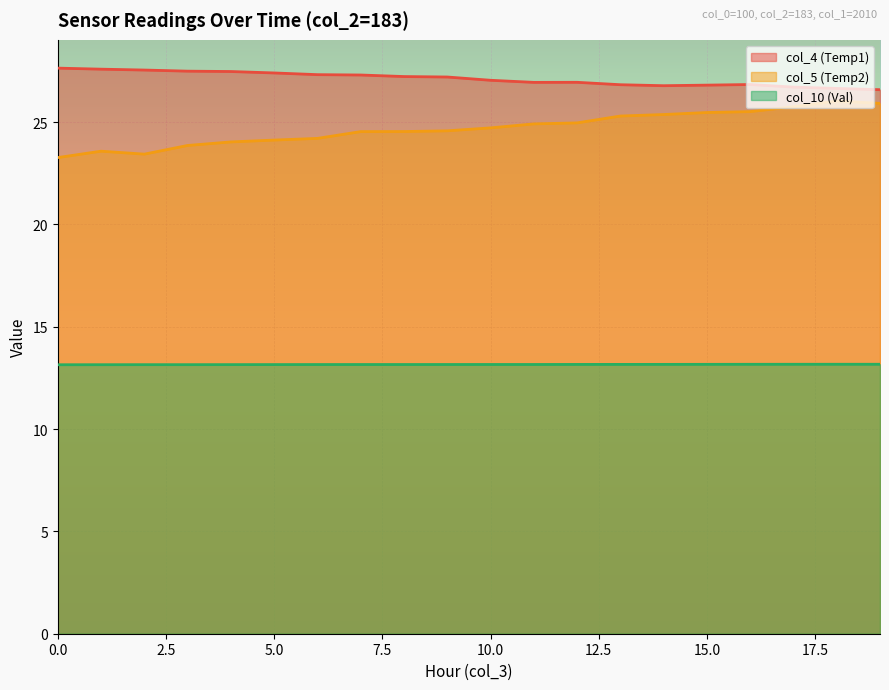

Count the number of categories in the chart.

20